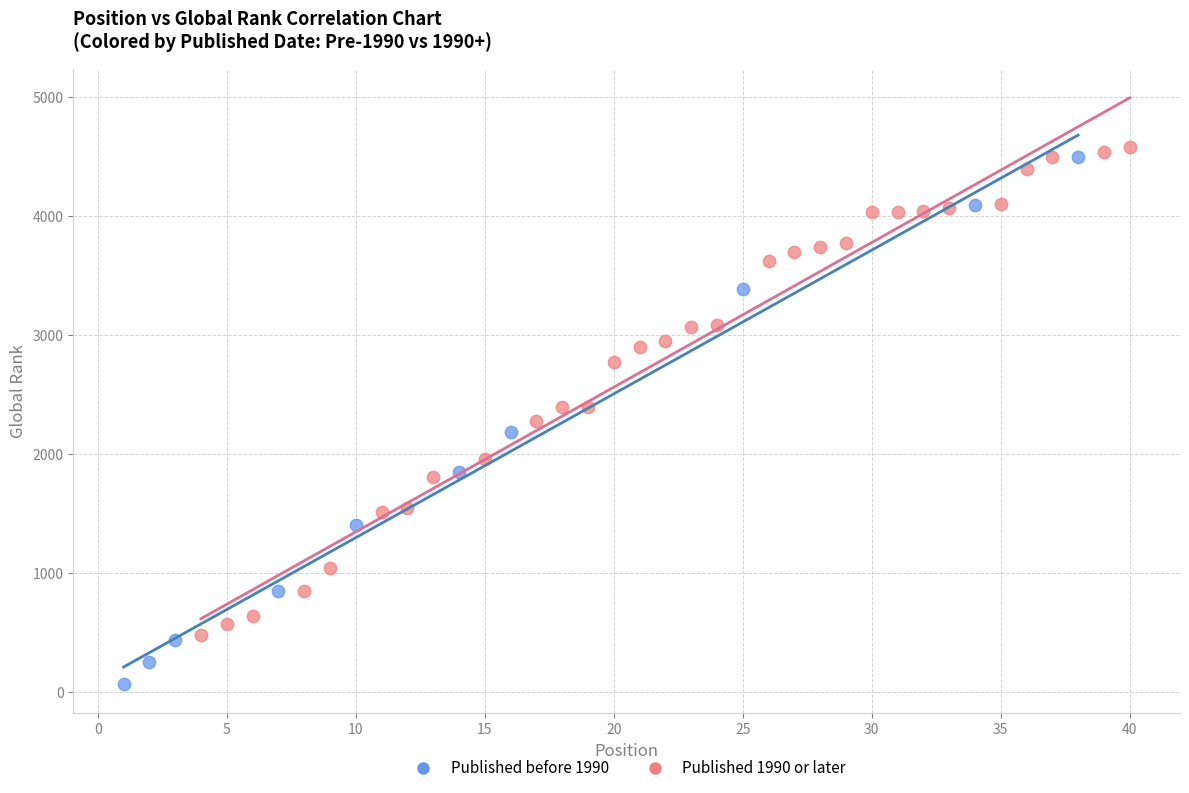

Which series contains the lowest Y value?

Published before 1990